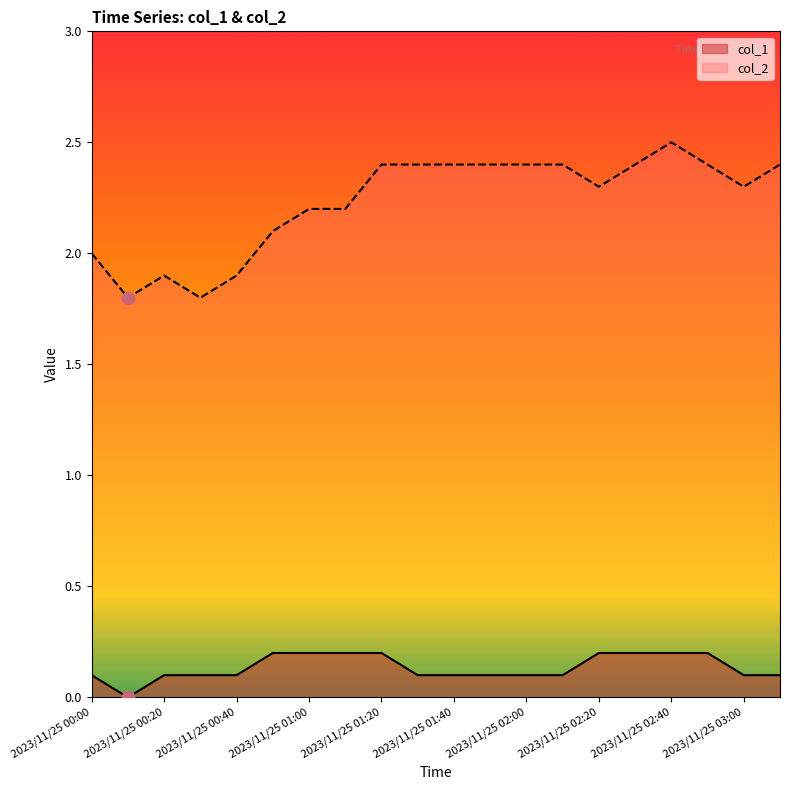

Which series has the largest total across all categories?

col_2